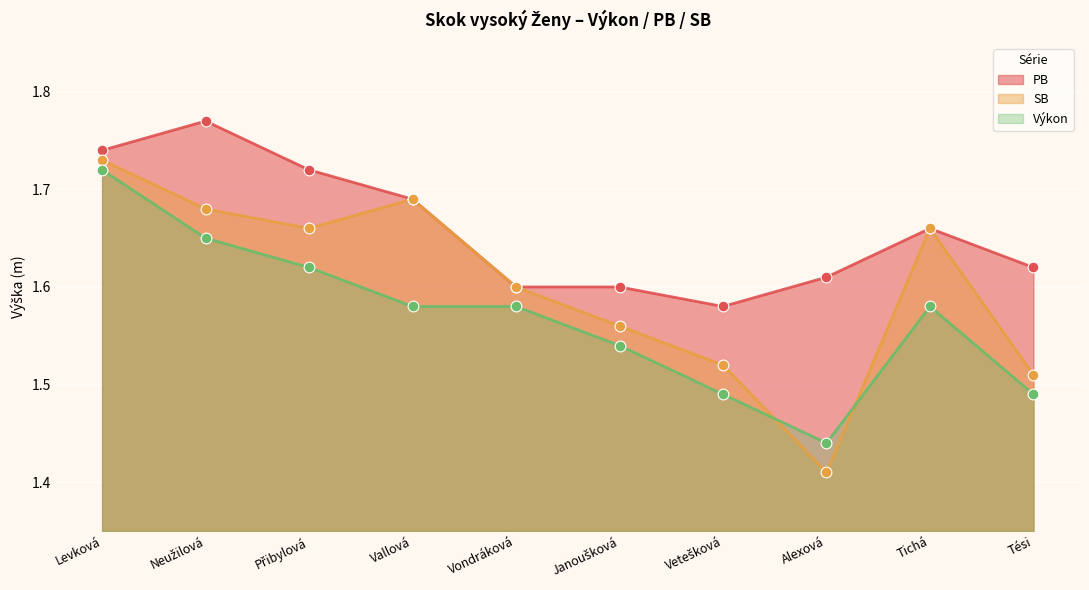

Which series has the widest spread of Y values?

SB